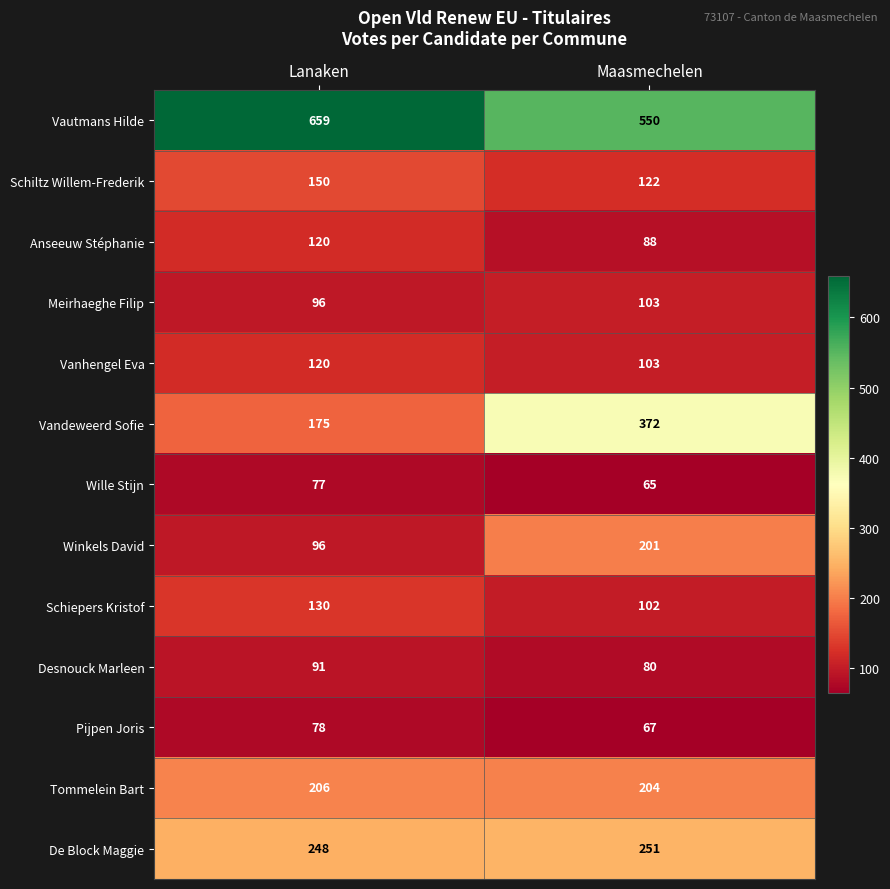

The value of Schiltz Willem-Frederik at Lanaken is 205. True or false?

False